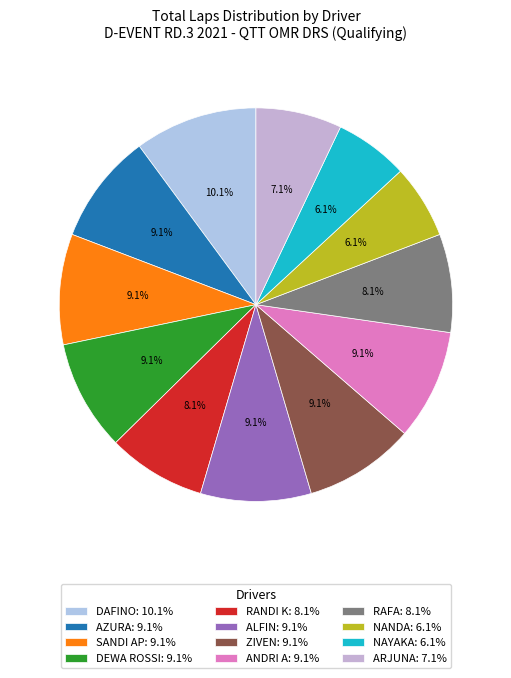

Rank the categories by value from lowest to highest.

NANDA, NAYAKA, ARJUNA, RANDI K, RAFA, AZURA, SANDI AP, DEWA ROSSI, ALFIN, ZIVEN, ANDRI A, DAFINO